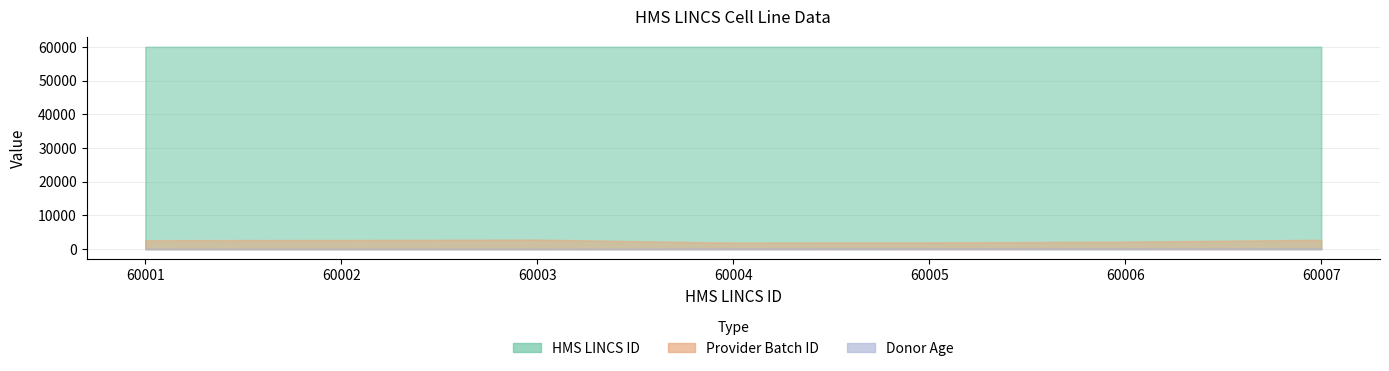

What is the difference between the maximum and minimum values in the Provider Batch ID series?

890